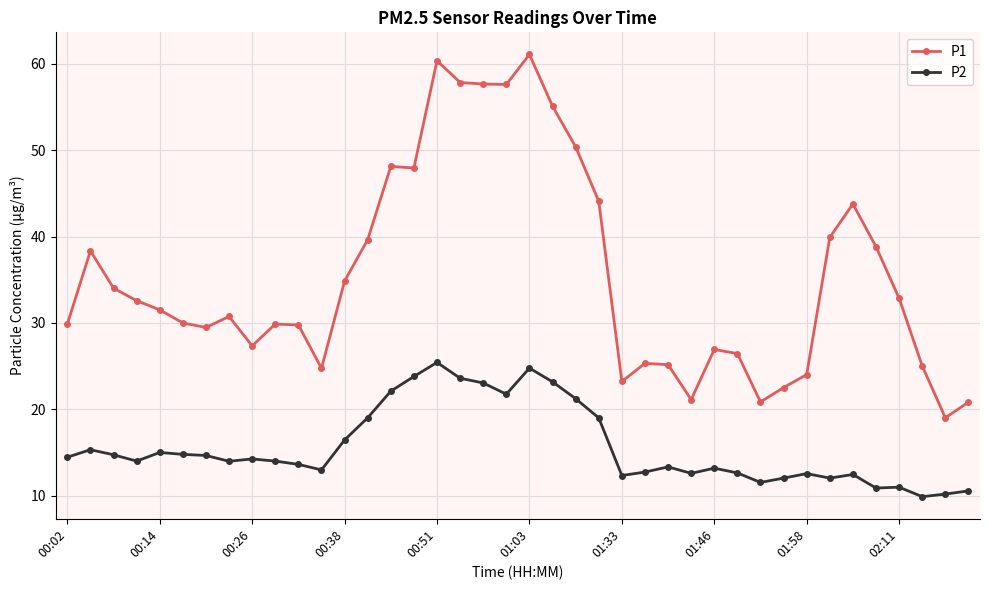

Which series has the largest range (max minus min)?

P1